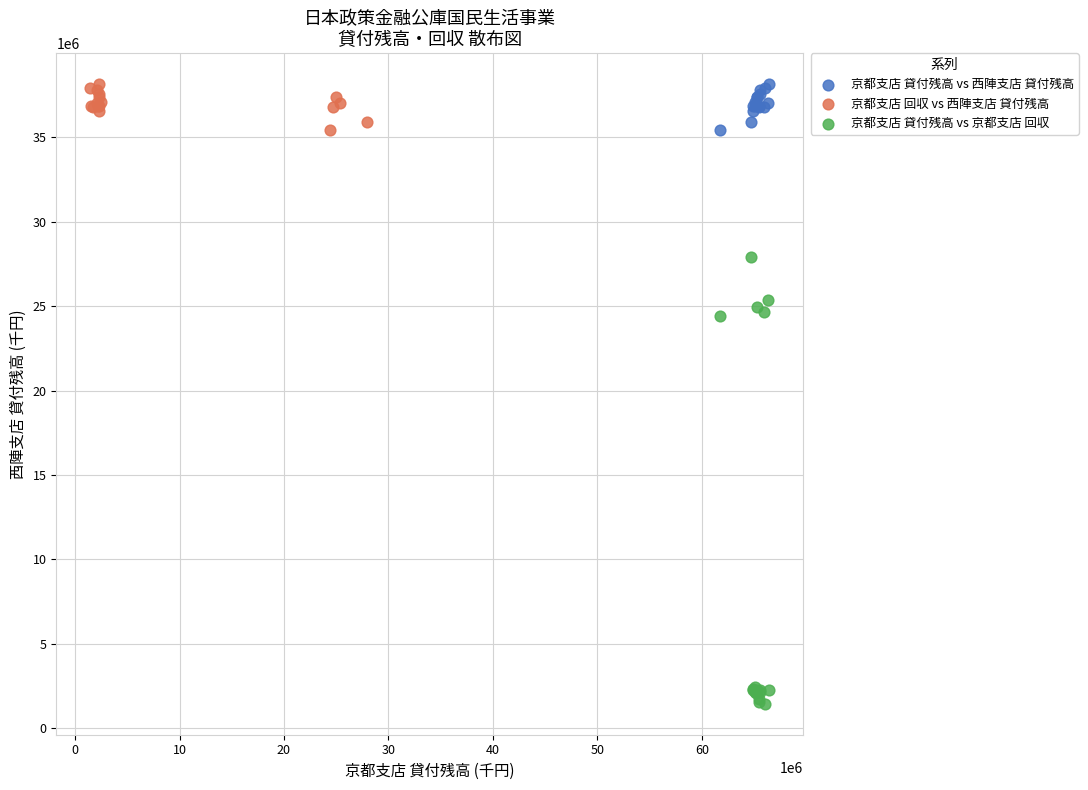

Which series has the largest Y range (max minus min)?

京都支店 貸付残高 vs 京都支店 回収